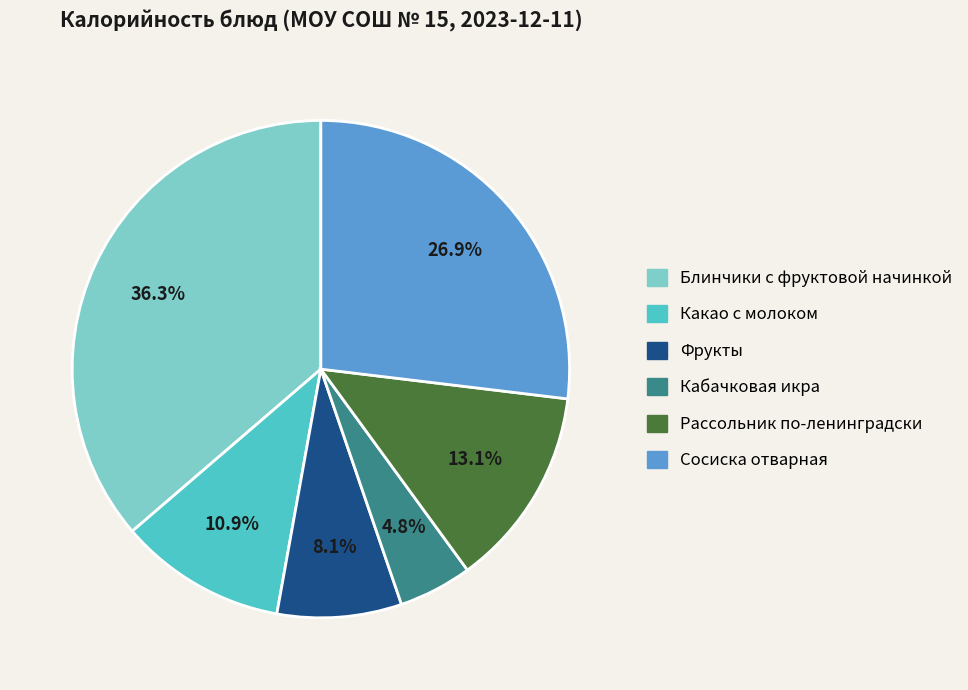

Count the number of slices in the pie.

6